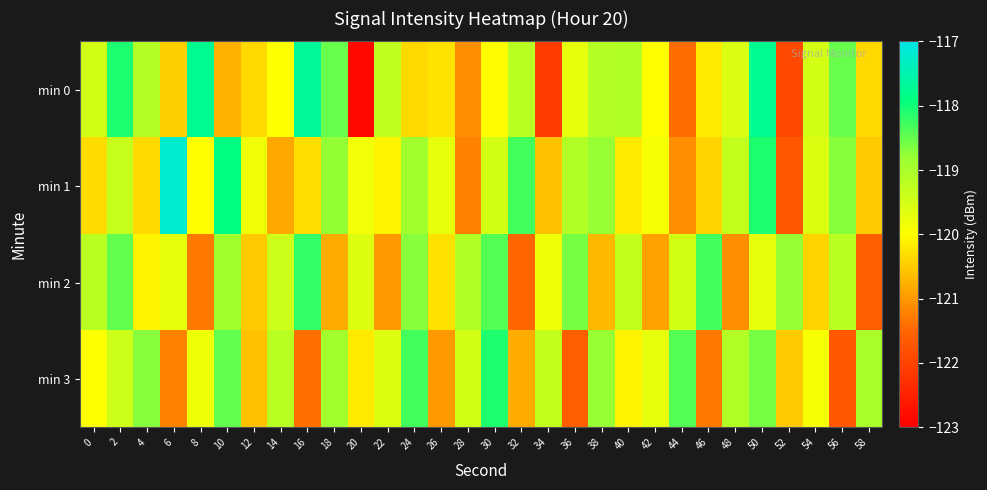

Which series has the largest total across all categories?

min 1